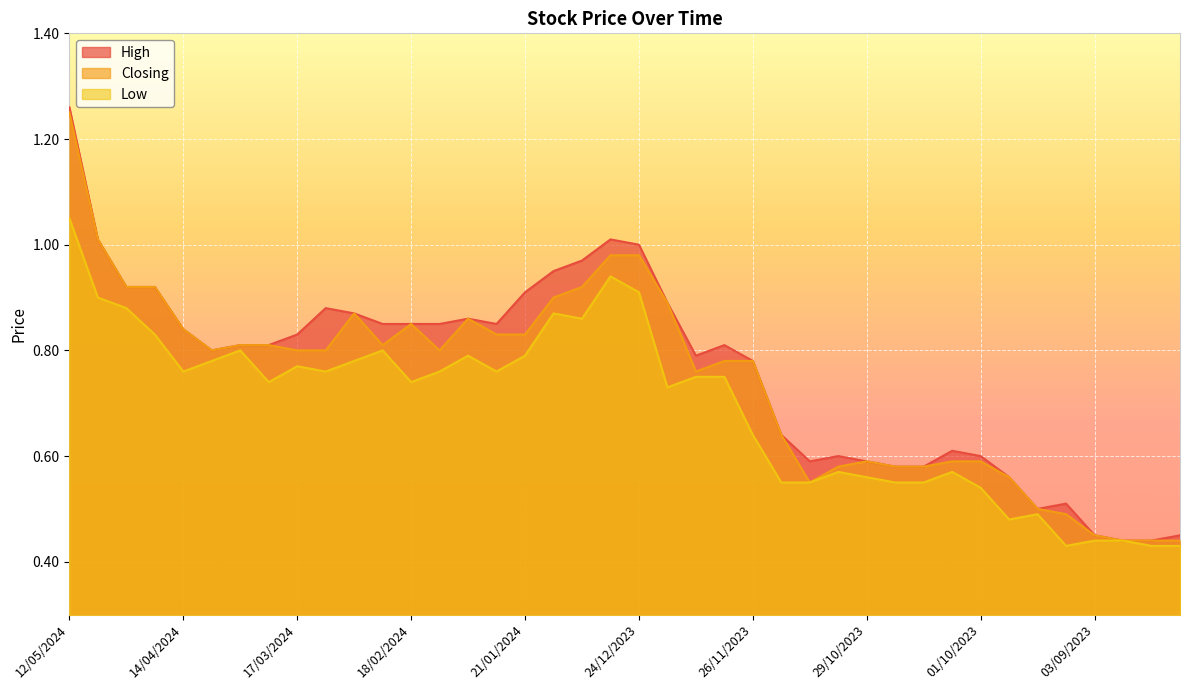

Is the value of High at 19/11/2023 greater than the value of Low at 20/08/2023?

Yes